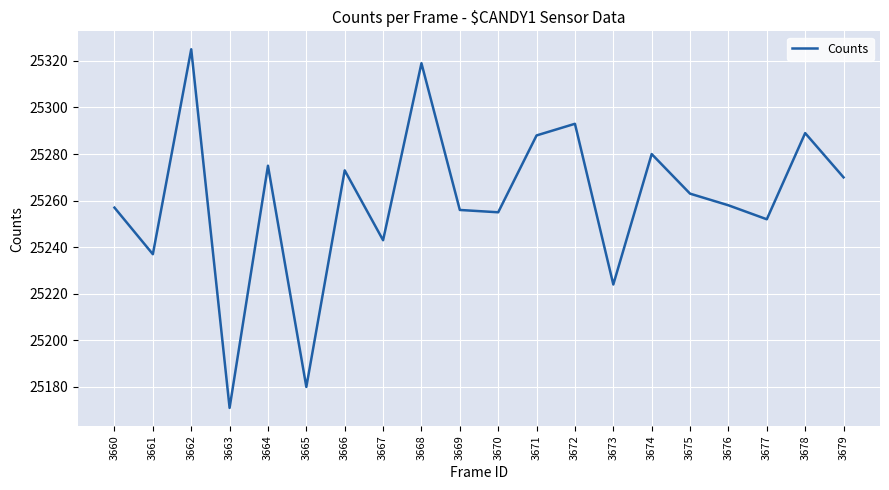

At which label does the data first exceed 25263?

3662